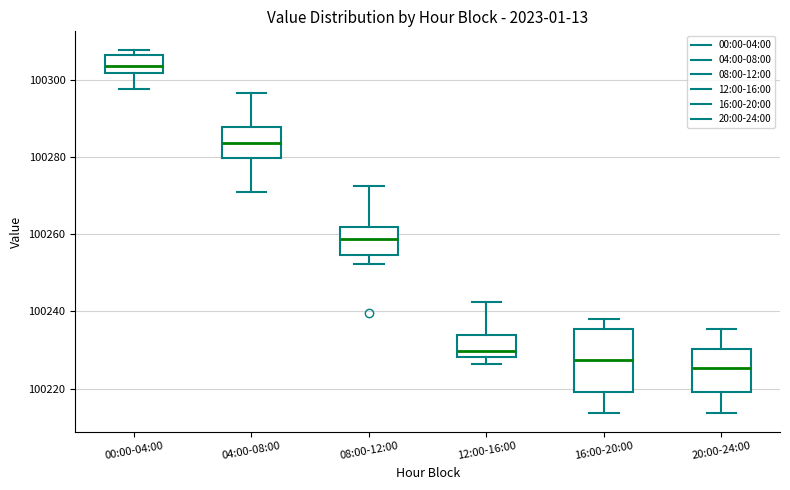

Where does the median line of the box for 16:00-20:00 sit on the y-axis? The values are not printed on the chart, so give them approximately, as read against the axis.

100228